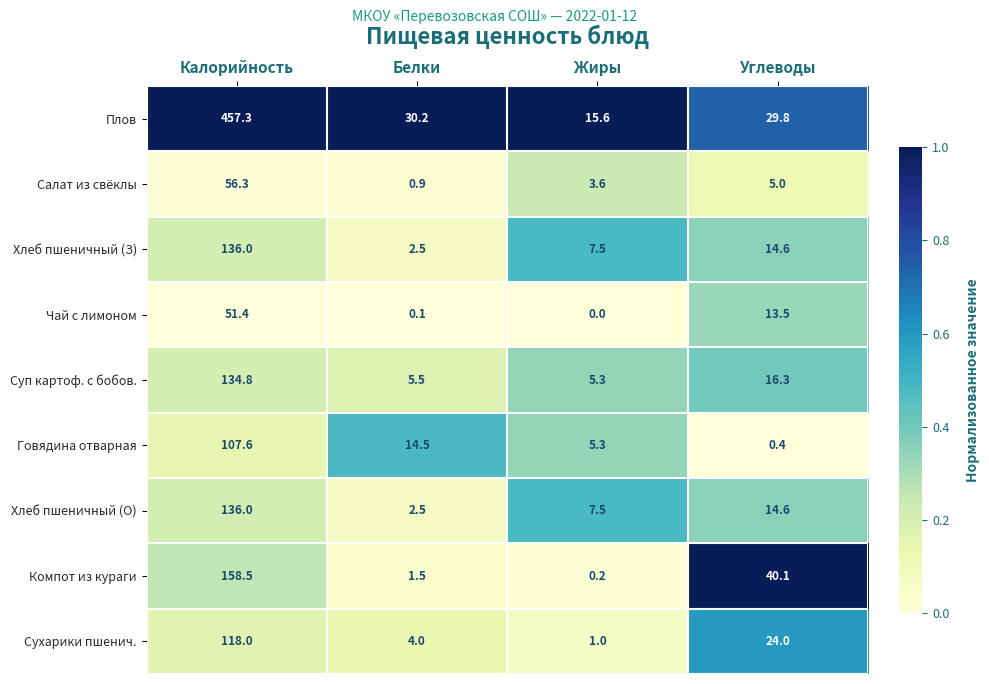

Which label corresponds to the smallest value in the chart?

Жиры